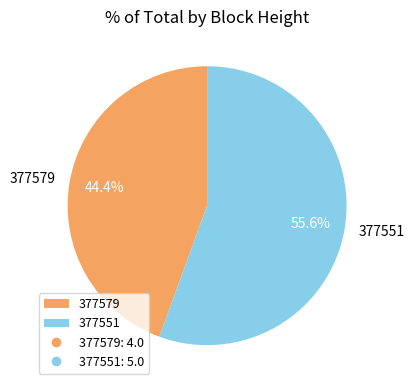

Which category has the smallest portion of the pie?

377579